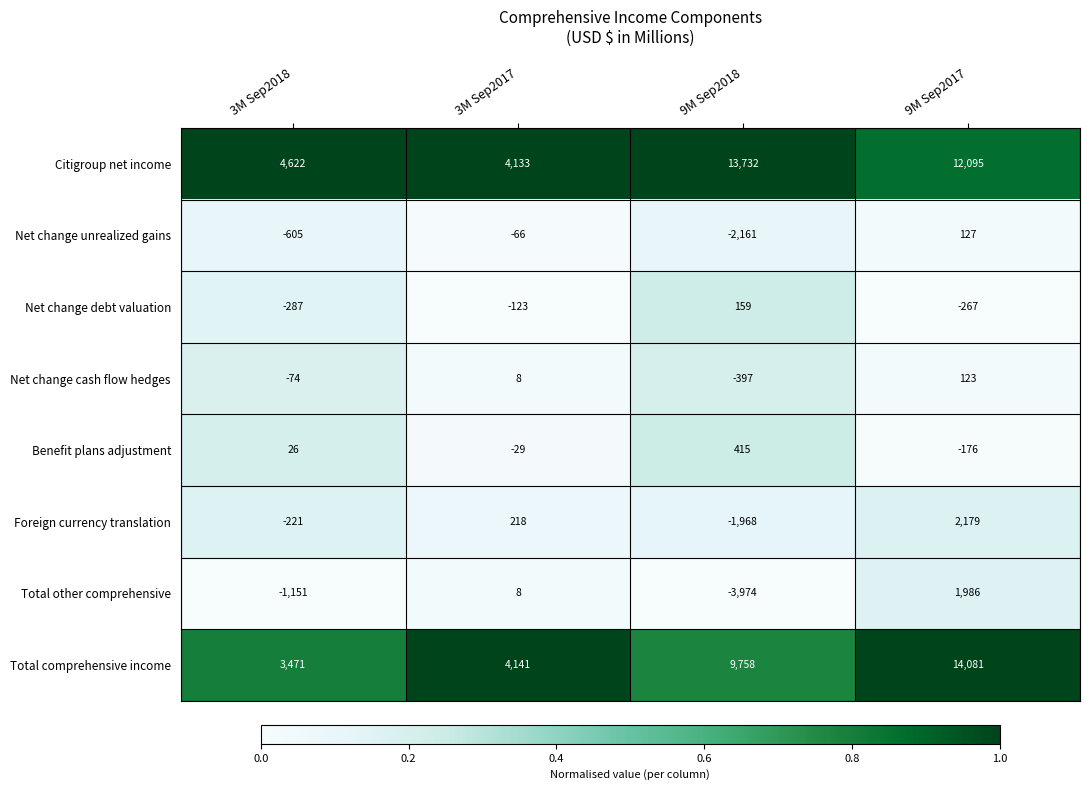

The value of Citigroup net income at 3M Sep2018 is 3027. True or false?

False